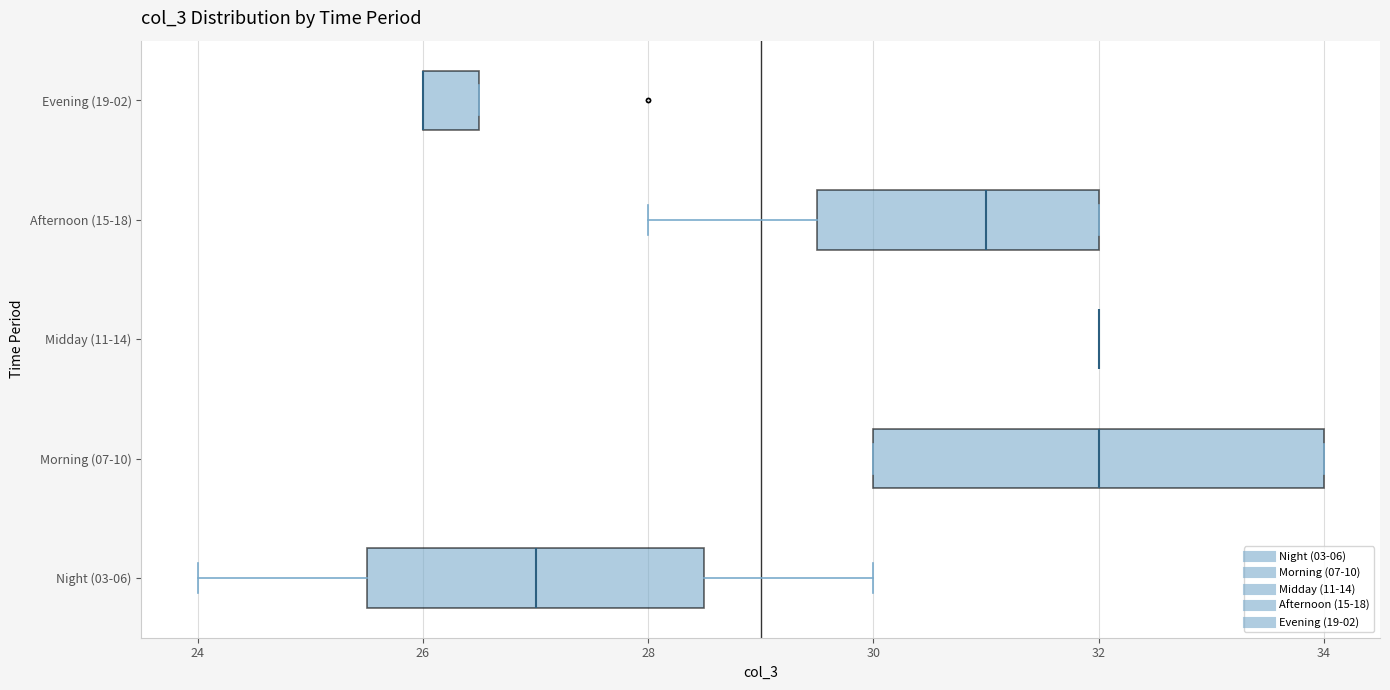

Reading bottom to top, read every box against the x-axis: the position of its median line, the range the box covers, and the ends of its whiskers. The values are not printed on the chart, so give them approximately, as read against the axis.

Night (03-06): median 27.0, box 25.6 to 28.6, whiskers 24.0 to 30.0
Morning (07-10): median 32.0, box 30.0 to 34.0, whiskers 30.0 to 34.0
Midday (11-14): box collapsed to a line at 32.0, whiskers 32.0 to 32.0
Afternoon (15-18): median 31.0, box 29.6 to 32.0, whiskers 28.0 to 32.0
Evening (19-02): median 26.0 (drawn on the box's left edge), box 26.0 to 26.6, whiskers 26.0 to 26.6